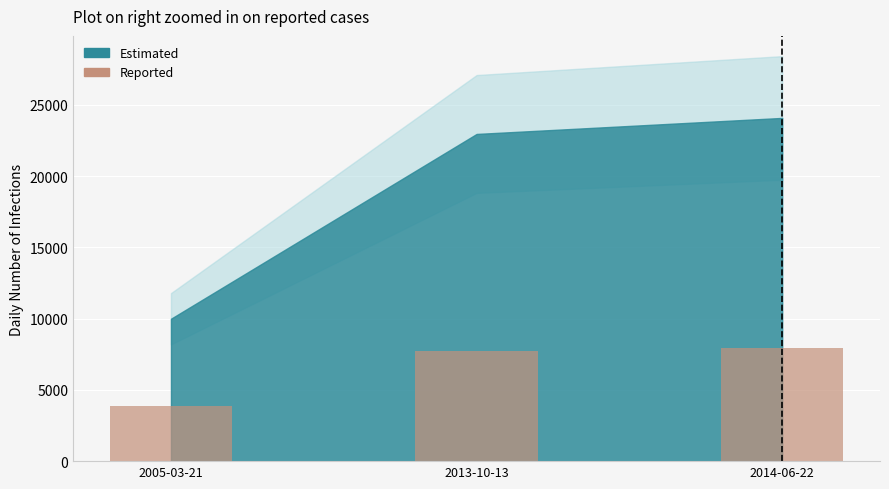

Is it true that the value at 2005-03-21 is 3866?

True